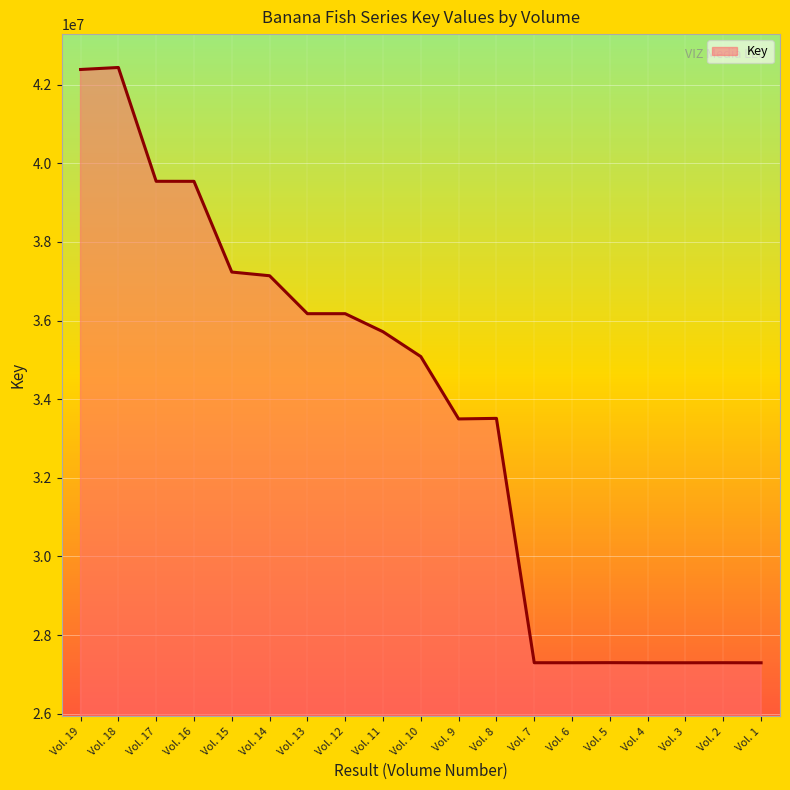

Does the chart have visible grid lines?

Yes